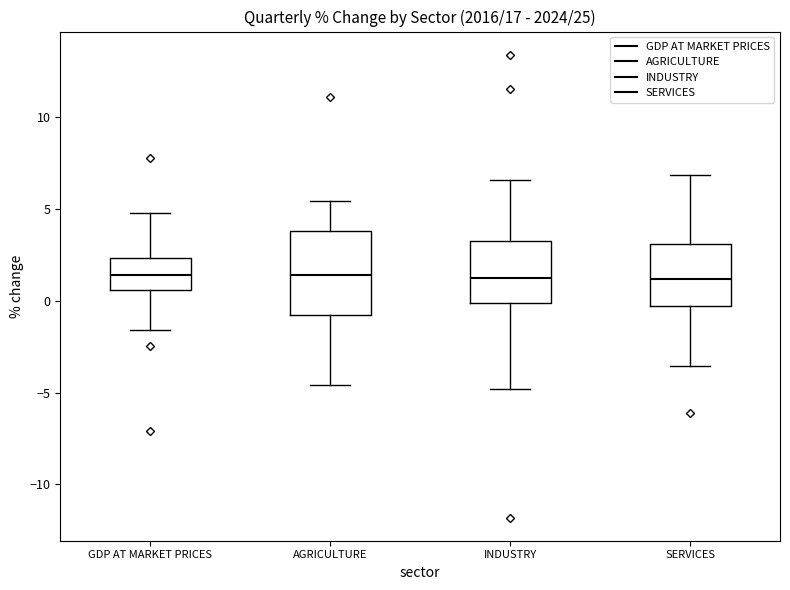

Reading left to right, read every box against the y-axis: the position of its median line, the range the box covers, and the ends of its whiskers. The values are not printed on the chart, so give them approximately, as read against the axis.

GDP AT MARKET PRICES: median 1.5, box 0.5 to 2.5, whiskers -1.5 to 5.0
AGRICULTURE: median 1.5, box -1.0 to 4.0, whiskers -4.5 to 5.5
INDUSTRY: median 1.0, box 0.0 to 3.5, whiskers -5.0 to 6.5
SERVICES: median 1.0, box -0.5 to 3.0, whiskers -3.5 to 7.0